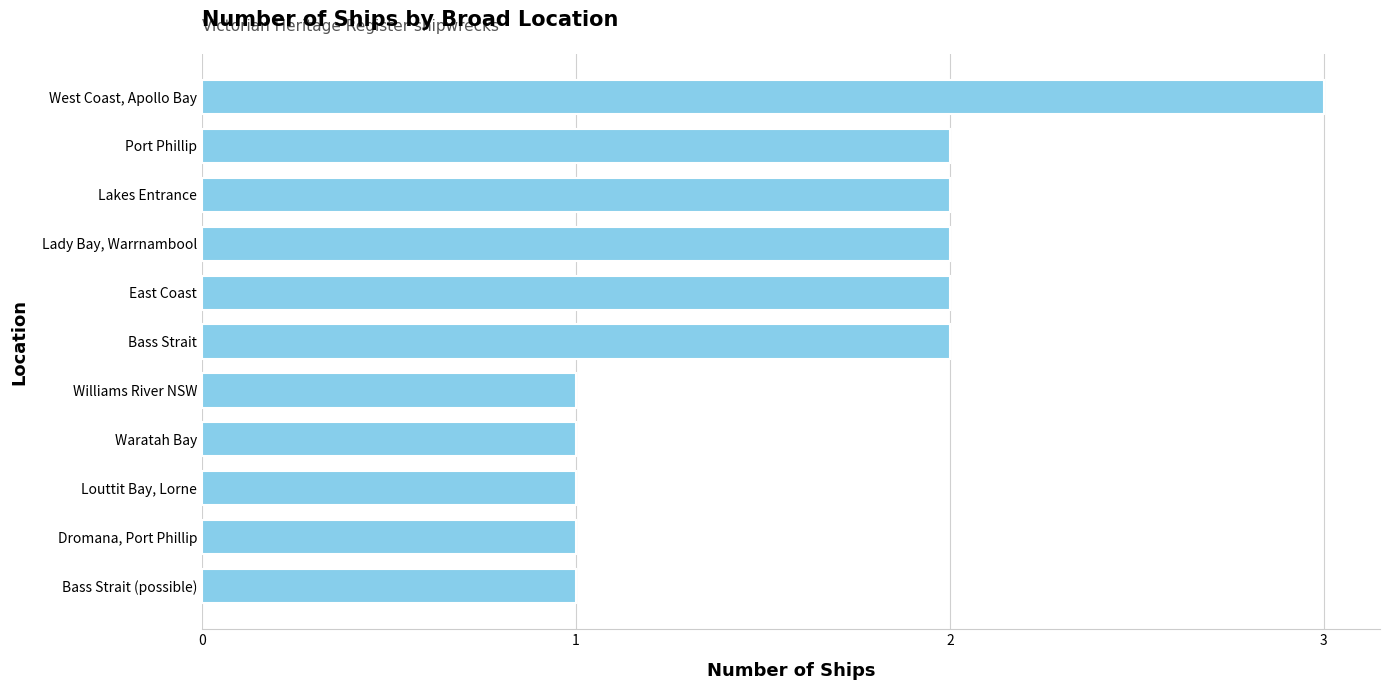

Reading top to bottom, what are all the values shown in this chart?

3	2	2	2	2	2	1	1	1	1	1